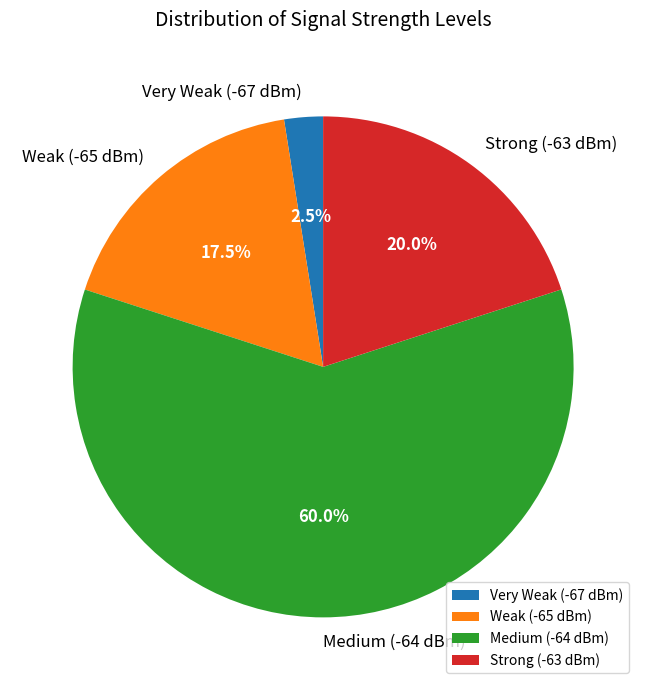

To the nearest percent, what is the average slice percentage?

25%